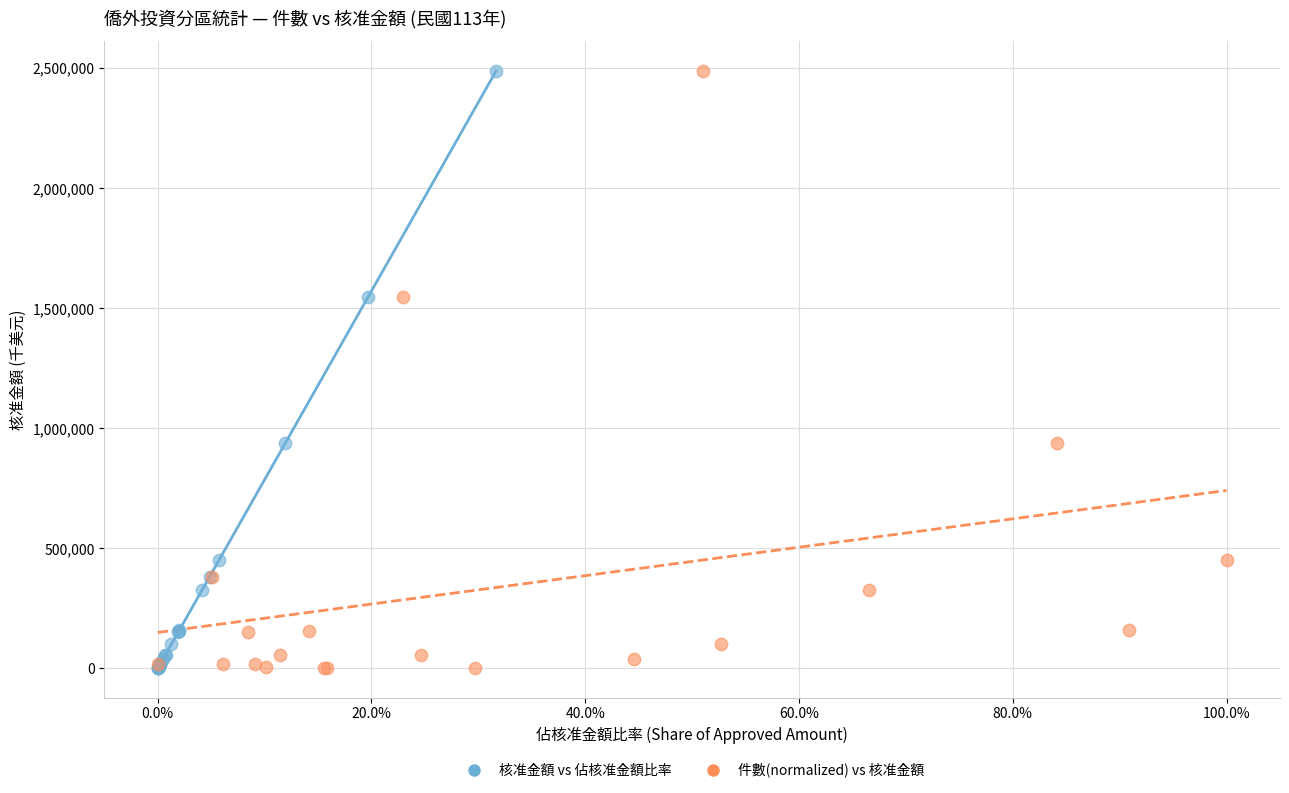

What are all the series names shown in the legend?

核准金額 vs 佔核准金額比率, 件數(normalized) vs 核准金額